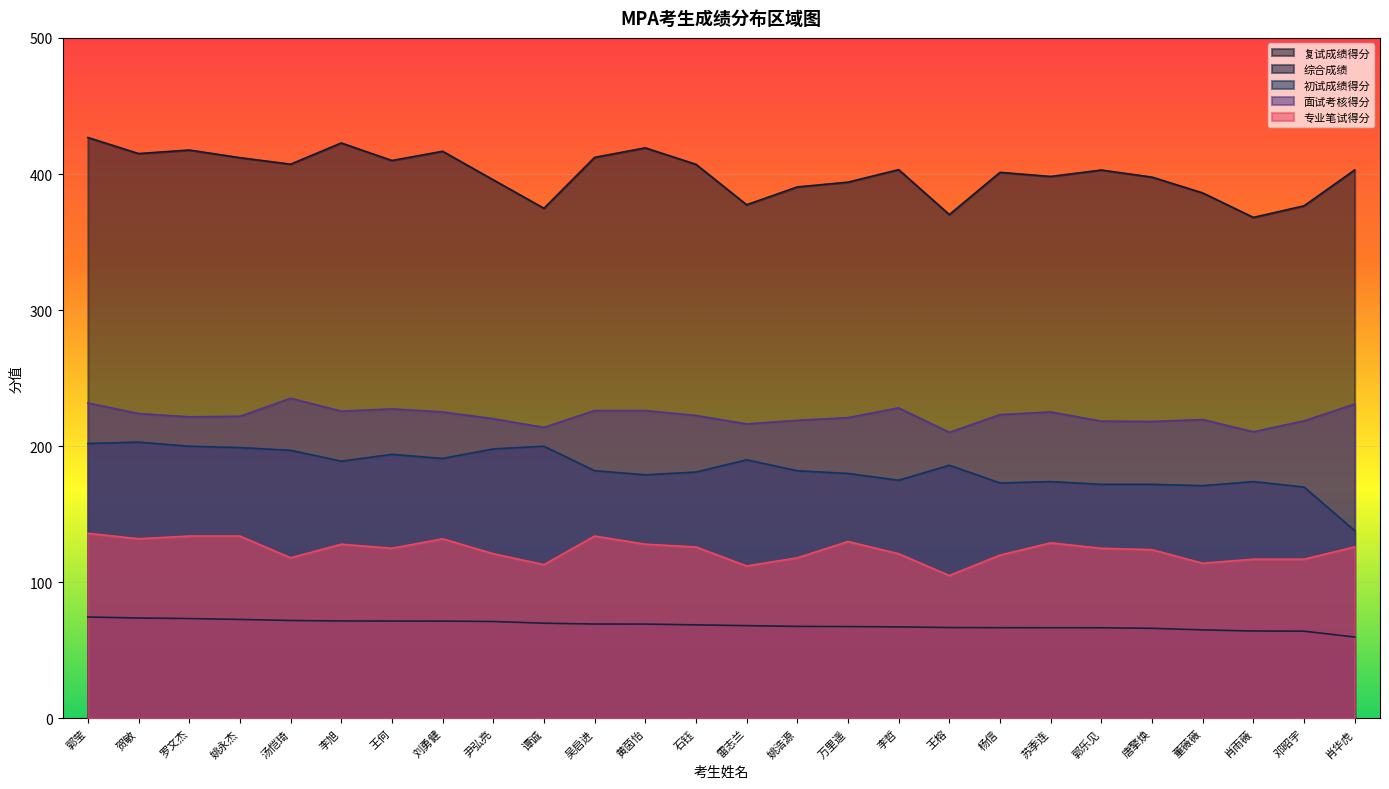

Reading right to left, transcribe all the data shown in this chart.

复试成绩得分: 肖华虎=403.0	邓昭宇=376.6	肖雨薇=368.1	董薇薇=386.1	唐擎焕=397.7	郭乐见=402.9	苏季连=398.2	杨信=401.2	王榕=370.2	李哲=403.2	万里遥=394.0	姚浩源=390.5	雷志兰=377.4	石钰=407.1	黄茵怡=419.2	吴启进=412.2	谭诚=374.8	尹弘亮=395.7	刘勇健=416.7	王何=409.9	李旭=422.8	汤恺琦=407.2	姚永杰=412.0	罗文杰=417.6	贺敏=415.0	郭莹=426.8
综合成绩: 肖华虎=59.8	邓昭宇=64.1	肖雨薇=64.2	董薇薇=65.1	唐擎焕=66.2	郭乐见=66.6	苏季连=66.7	杨信=66.7	王榕=66.8	李哲=67.3	万里遥=67.5	姚浩源=67.6	雷志兰=68.2	石钰=68.8	黄茵怡=69.3	吴启进=69.4	谭诚=70.0	尹弘亮=71.3	刘勇健=71.5	王何=71.6	李旭=71.6	汤恺琦=72.0	姚永杰=72.8	罗文杰=73.4	贺敏=73.8	郭莹=74.5
初试成绩得分: 肖华虎=138.0	邓昭宇=170.0	肖雨薇=174.0	董薇薇=171.0	唐擎焕=172.0	郭乐见=172.0	苏季连=174.0	杨信=173.0	王榕=186.0	李哲=175.0	万里遥=180.0	姚浩源=182.0	雷志兰=190.0	石钰=181.0	黄茵怡=179.0	吴启进=182.0	谭诚=200.0	尹弘亮=198.0	刘勇健=191.0	王何=194.0	李旭=189.0	汤恺琦=197.0	姚永杰=199.0	罗文杰=200.0	贺敏=203.0	郭莹=202.0
面试考核得分: 肖华虎=231.0	邓昭宇=218.6	肖雨薇=210.6	董薇薇=219.6	唐擎焕=218.2	郭乐见=218.4	苏季连=225.2	杨信=223.2	王榕=210.2	李哲=228.2	万里遥=221.0	姚浩源=219.0	雷志兰=216.4	石钰=222.6	黄茵怡=226.2	吴启进=226.2	谭诚=213.8	尹弘亮=220.2	刘勇健=225.2	王何=227.4	李旭=225.8	汤恺琦=235.2	姚永杰=222.0	罗文杰=221.6	贺敏=224.0	郭莹=231.8
专业笔试得分: 肖华虎=126.0	邓昭宇=117.0	肖雨薇=117.0	董薇薇=114.0	唐擎焕=124.0	郭乐见=125.0	苏季连=129.0	杨信=120.0	王榕=105.0	李哲=121.0	万里遥=130.0	姚浩源=118.0	雷志兰=112.0	石钰=126.0	黄茵怡=128.0	吴启进=134.0	谭诚=113.0	尹弘亮=121.0	刘勇健=132.0	王何=125.0	李旭=128.0	汤恺琦=118.0	姚永杰=134.0	罗文杰=134.0	贺敏=132.0	郭莹=136.0